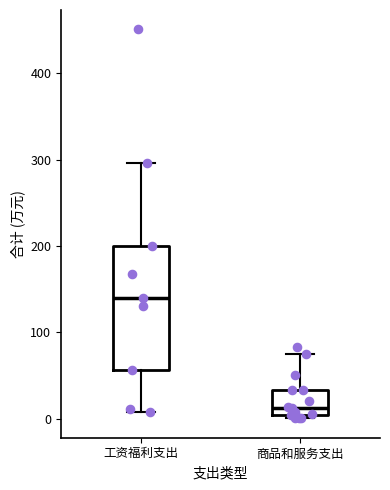

Comparing the boxes themselves (not the whiskers), which one is the tallest?

工资福利支出